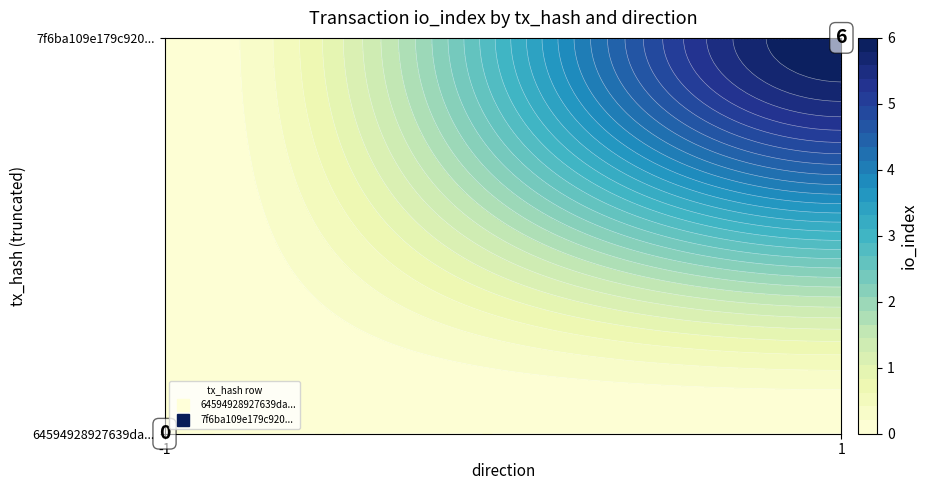

List the labels in order of 64594928927639da00ec59b0b256e31c1e0c5ba value, smallest first.

0, 1